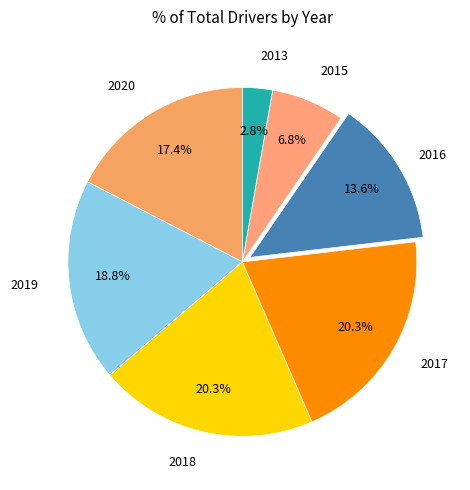

What is the ratio of the value at 2017 to the value at 2018?

1.0